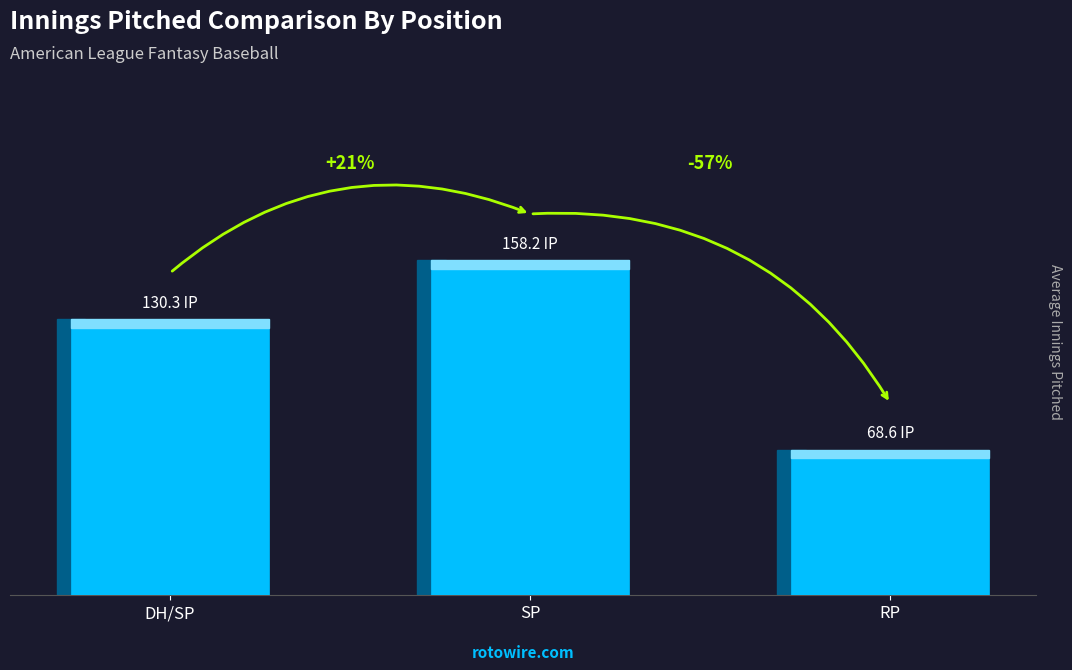

Count the number of data series in this chart.

1